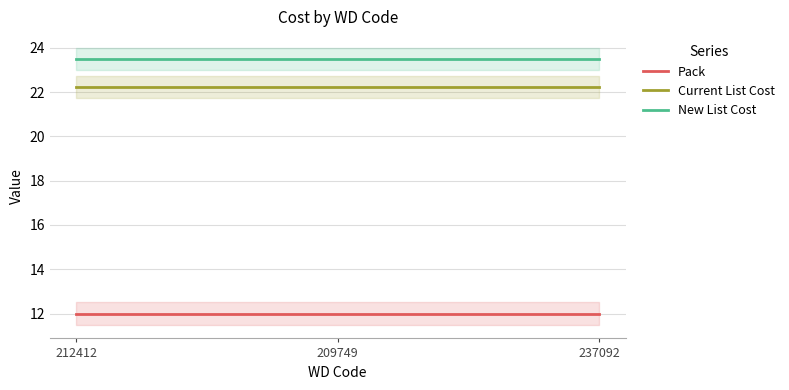

What is the sum of all New List Cost values?

70.5